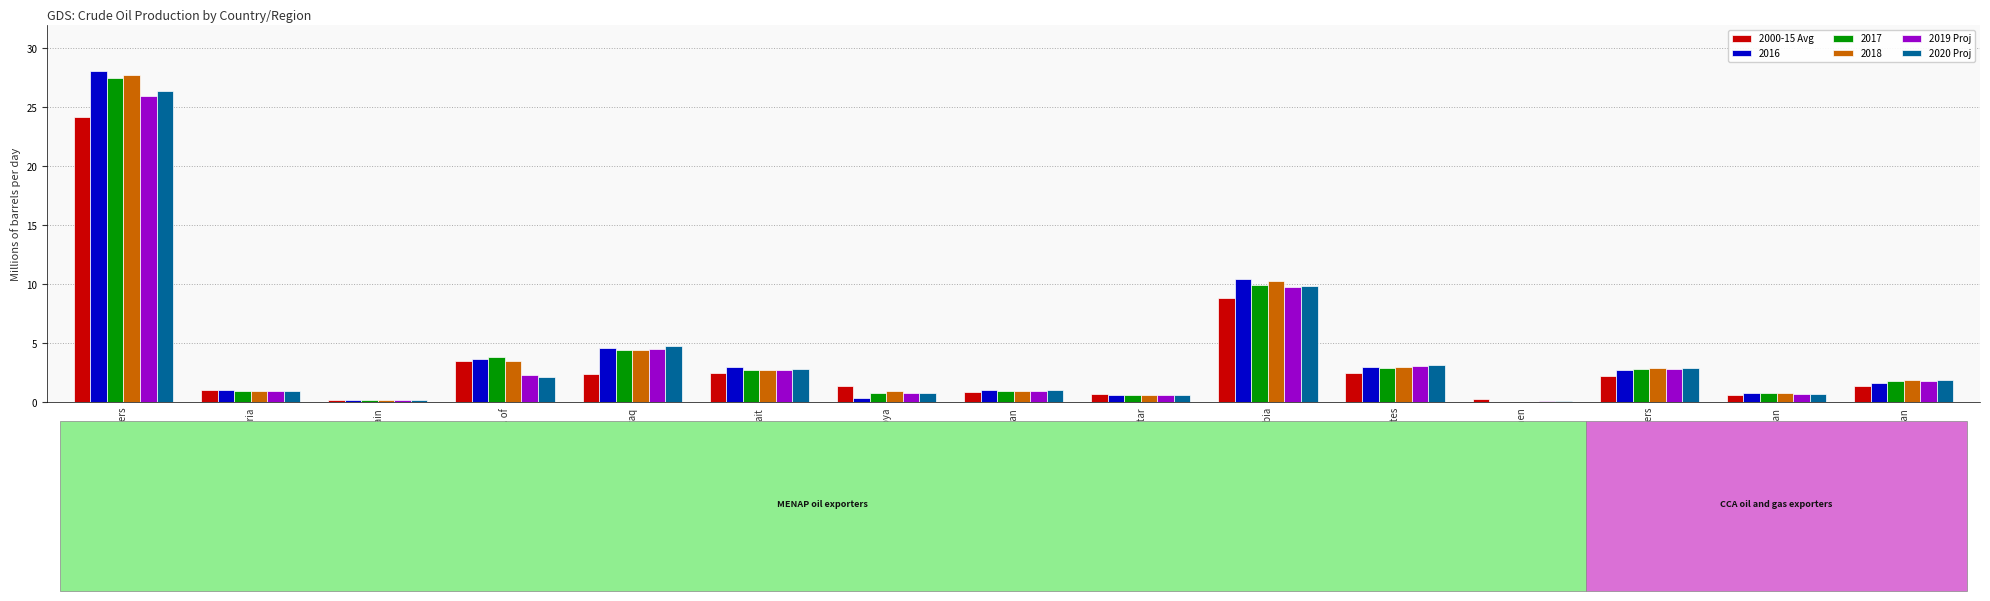

The value of 2020 Proj at Iraq is 4.8. True or false?

True